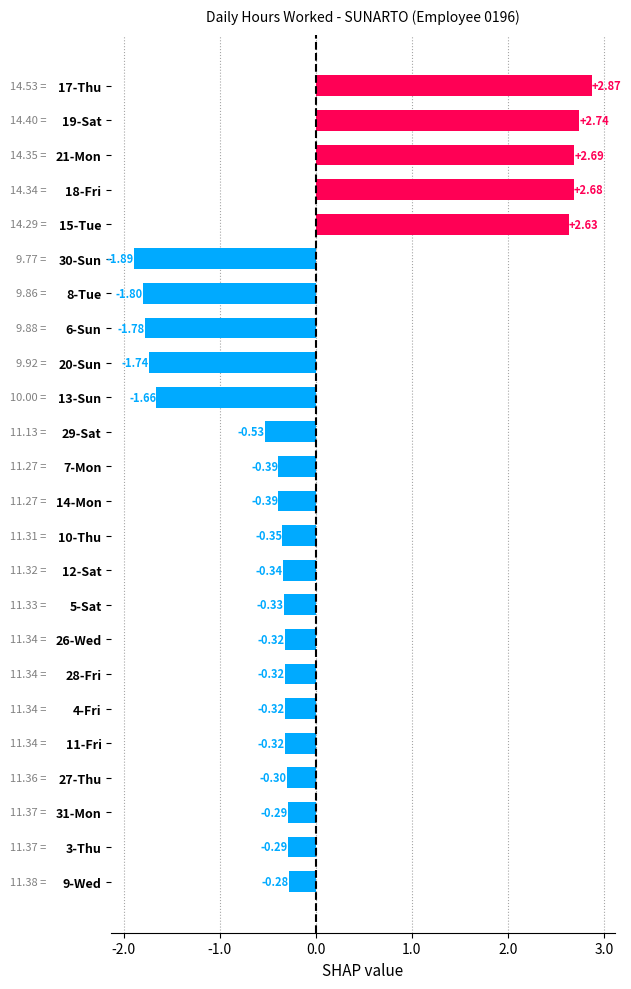

At which label is the value closest to 0?

9-Wed